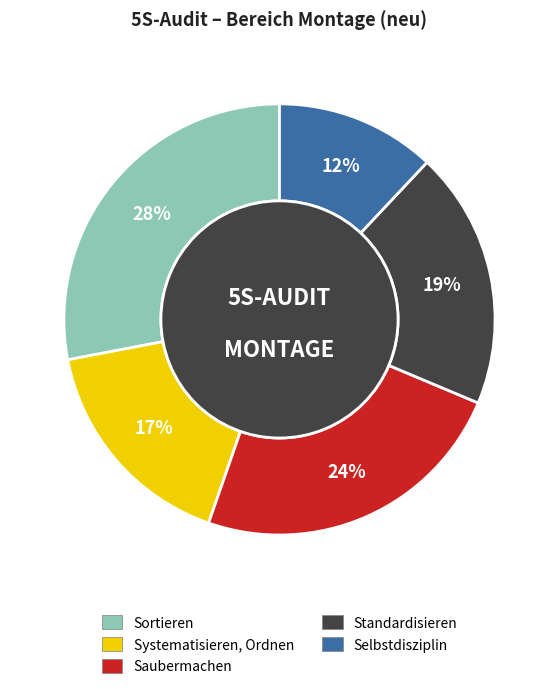

Is there a majority slice in this chart?

No